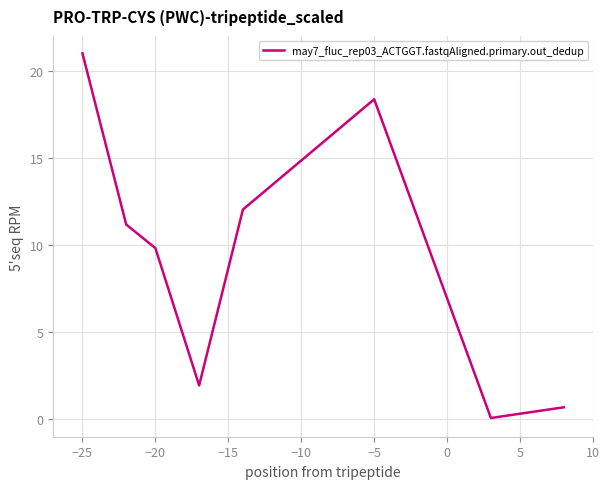

What is the difference between the maximum and minimum values?

20.9